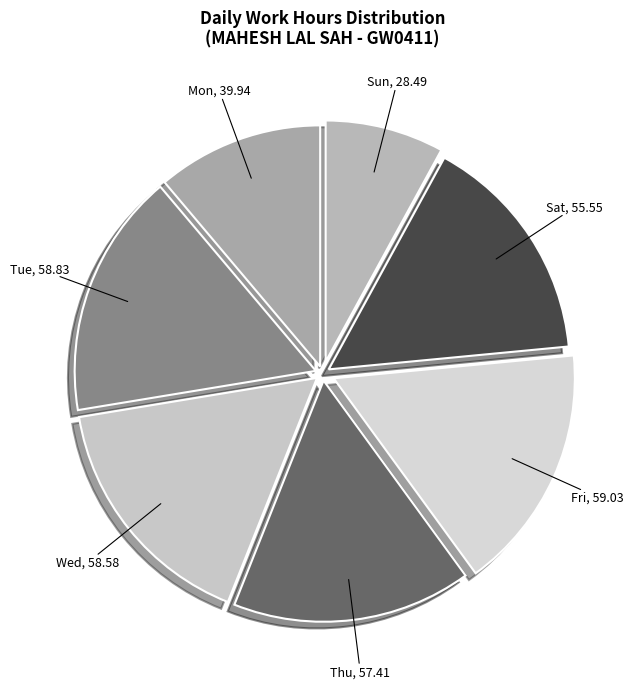

Is it true that Fri is 26% of the pie?

False